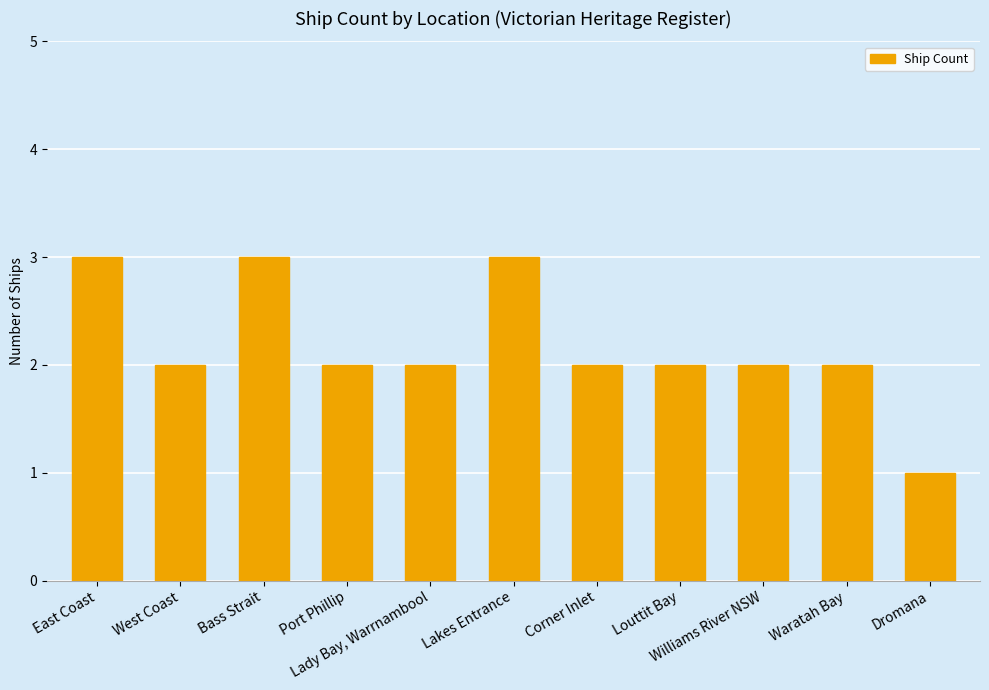

Which category has the lowest value across all series?

Dromana